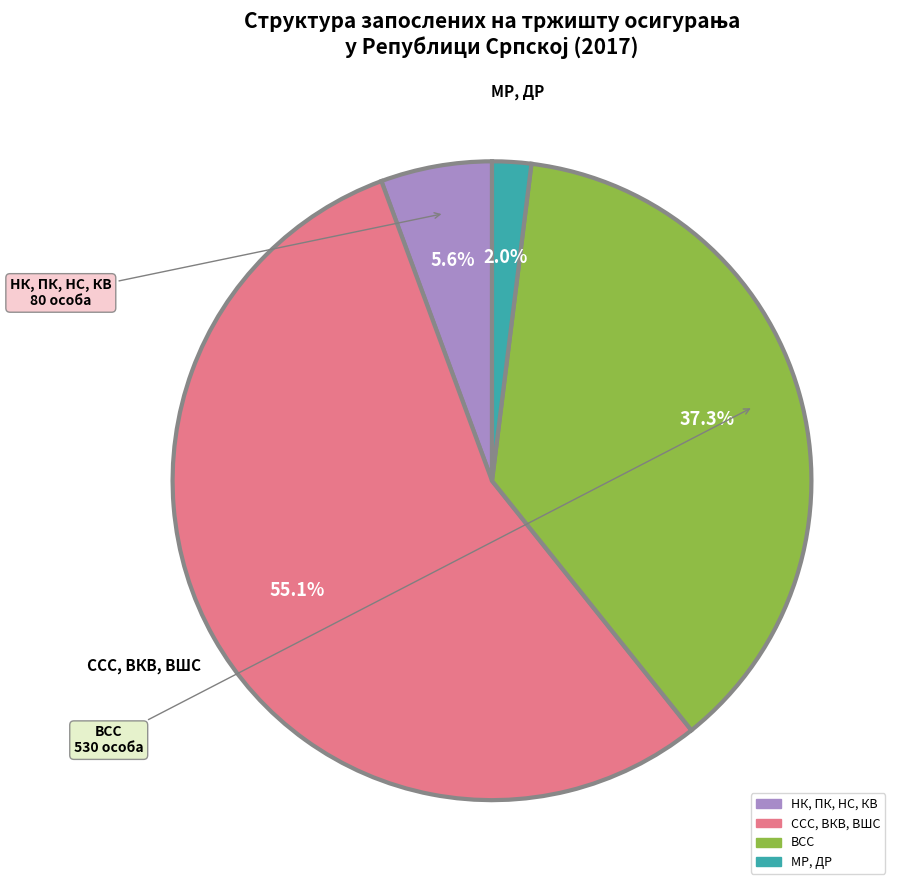

What percentage is the ВСС slice, to the nearest percent?

37%